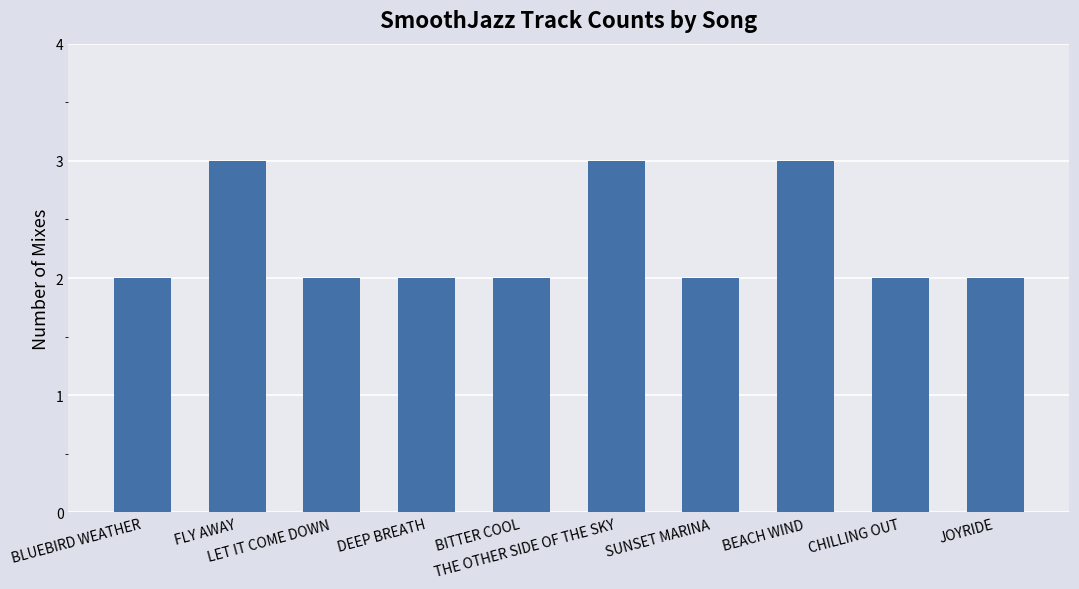

What is the label of the 4th bar from the right?

SUNSET MARINA